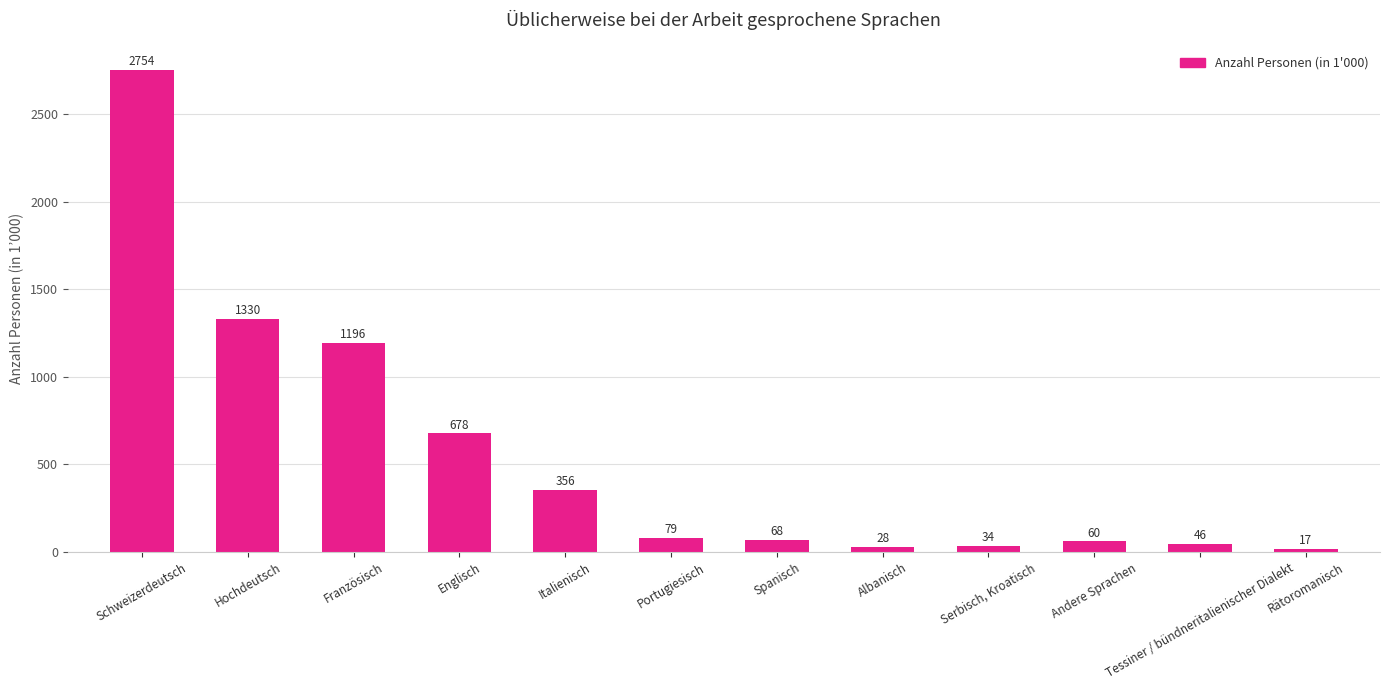

What position from the left is Albanisch?

8